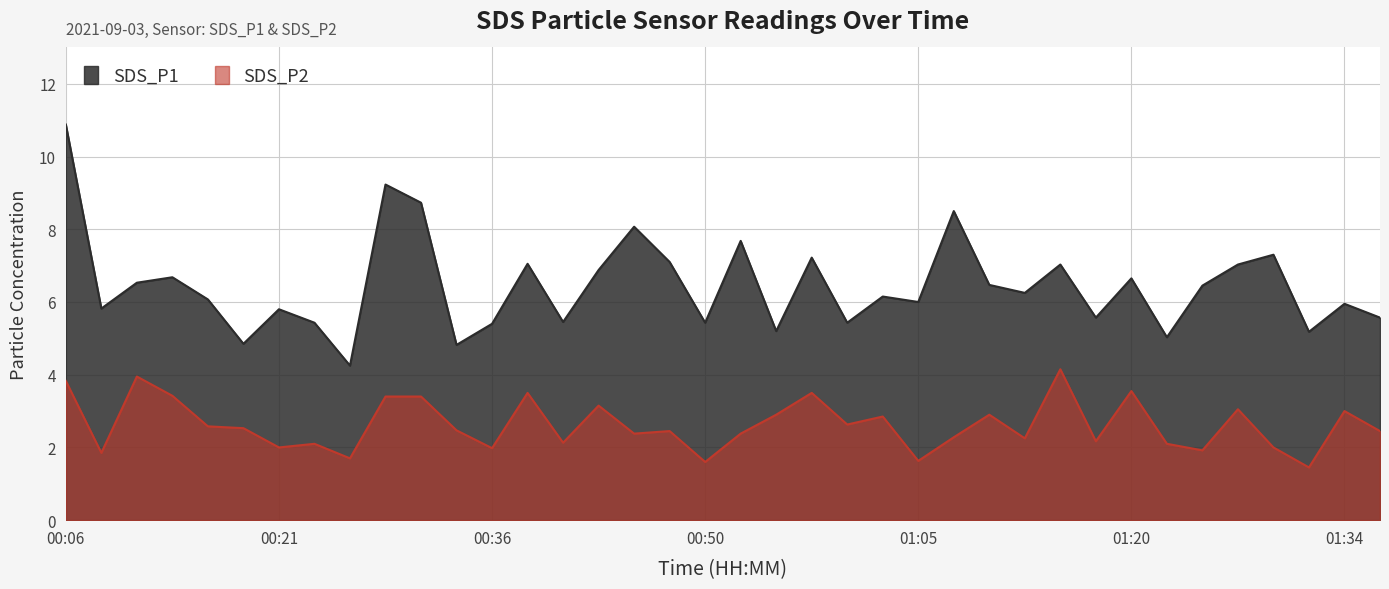

What is the sum of all SDS_P2 values?

99.6